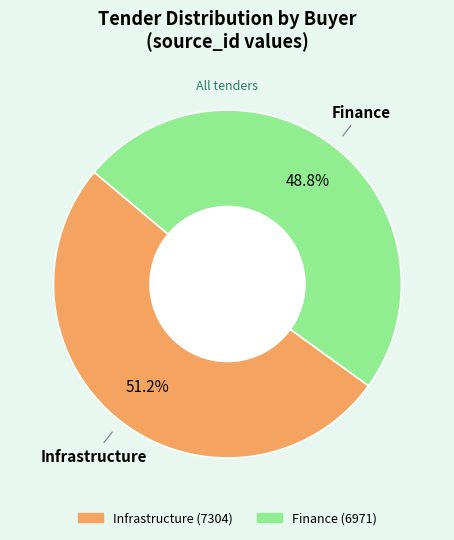

How many slices are in this pie chart?

2